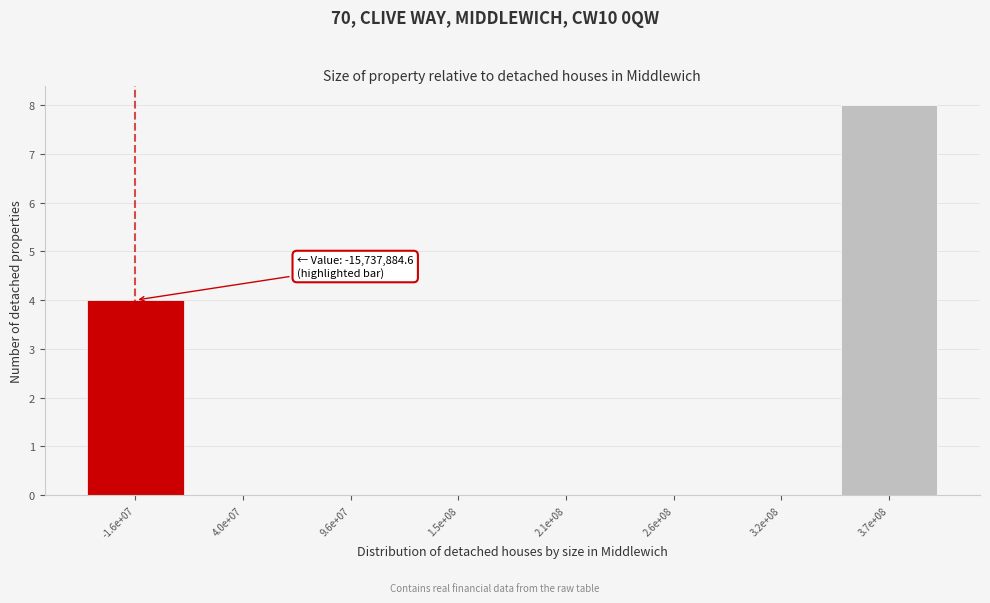

Reading right to left, list all the values displayed in this chart.

3.7e+08=8	3.2e+08=0	2.6e+08=0	2.1e+08=0	1.5e+08=0	9.6e+07=0	4.0e+07=0	-1.6e+07=4